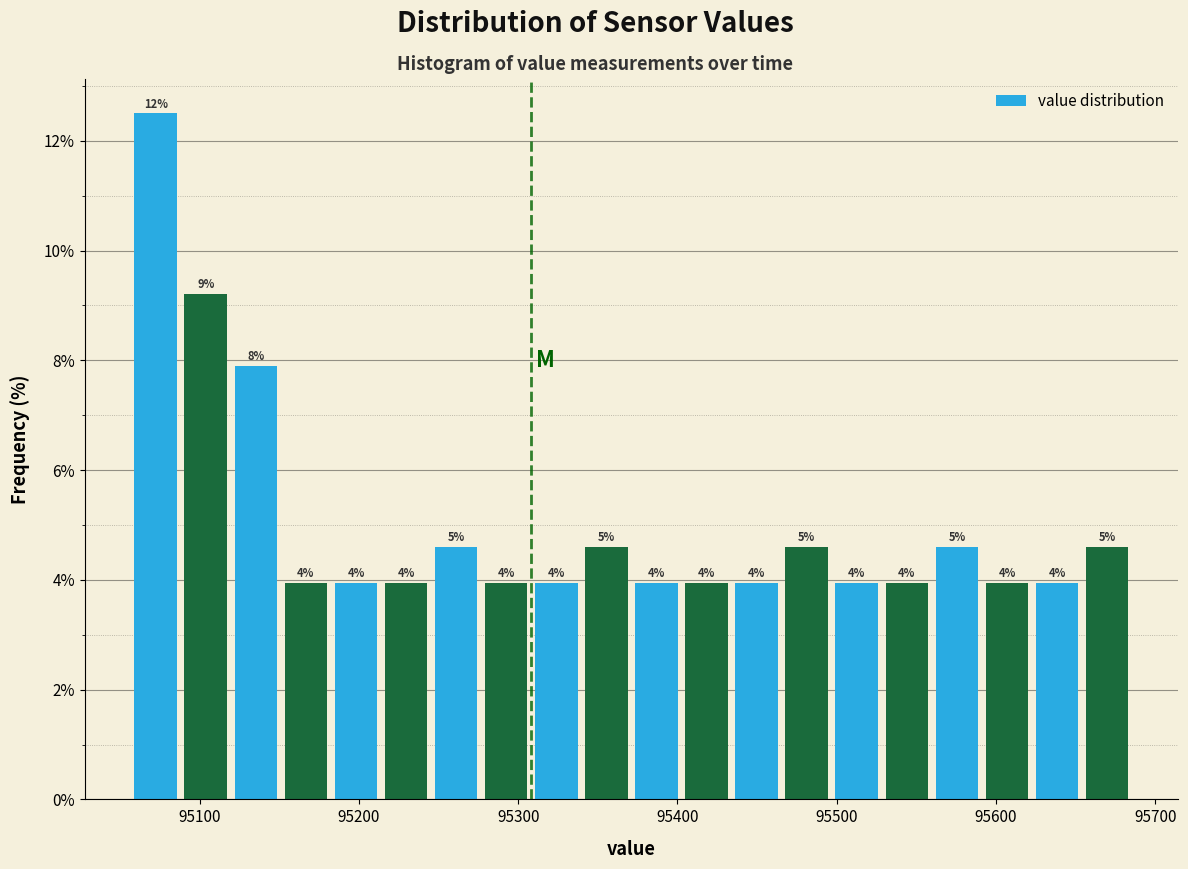

Read against the x-axis, roughly where is the centre of the tallest bar?

95070